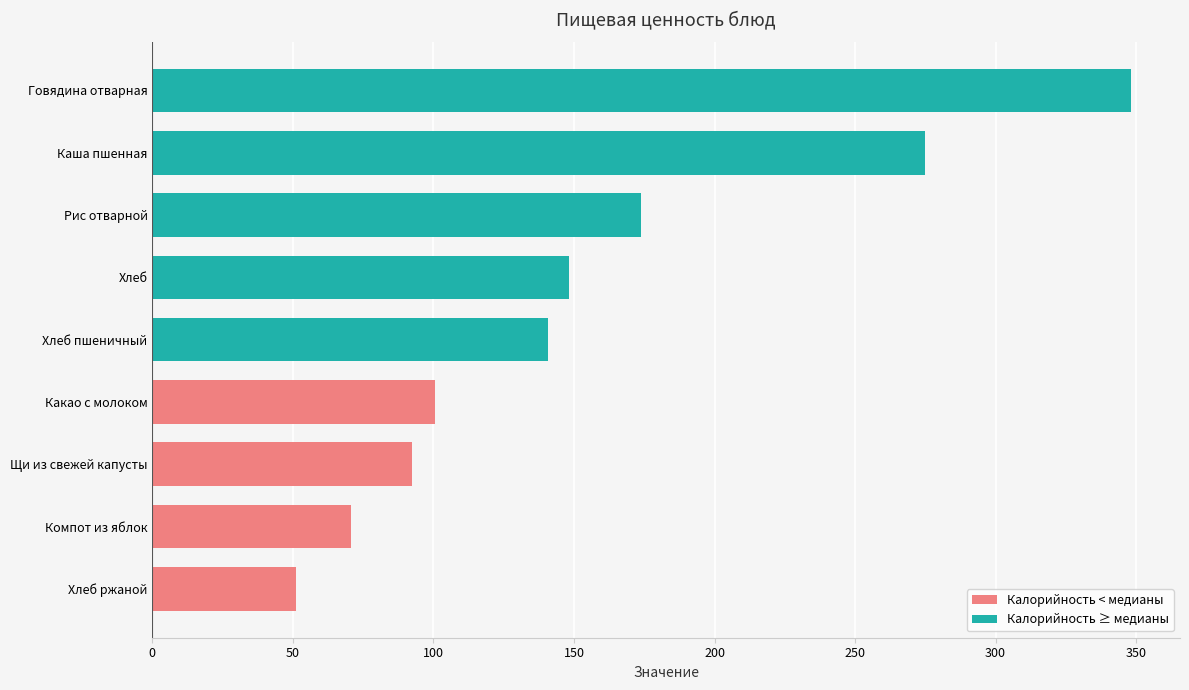

The value at Рис отварной is 247.3. True or false?

False